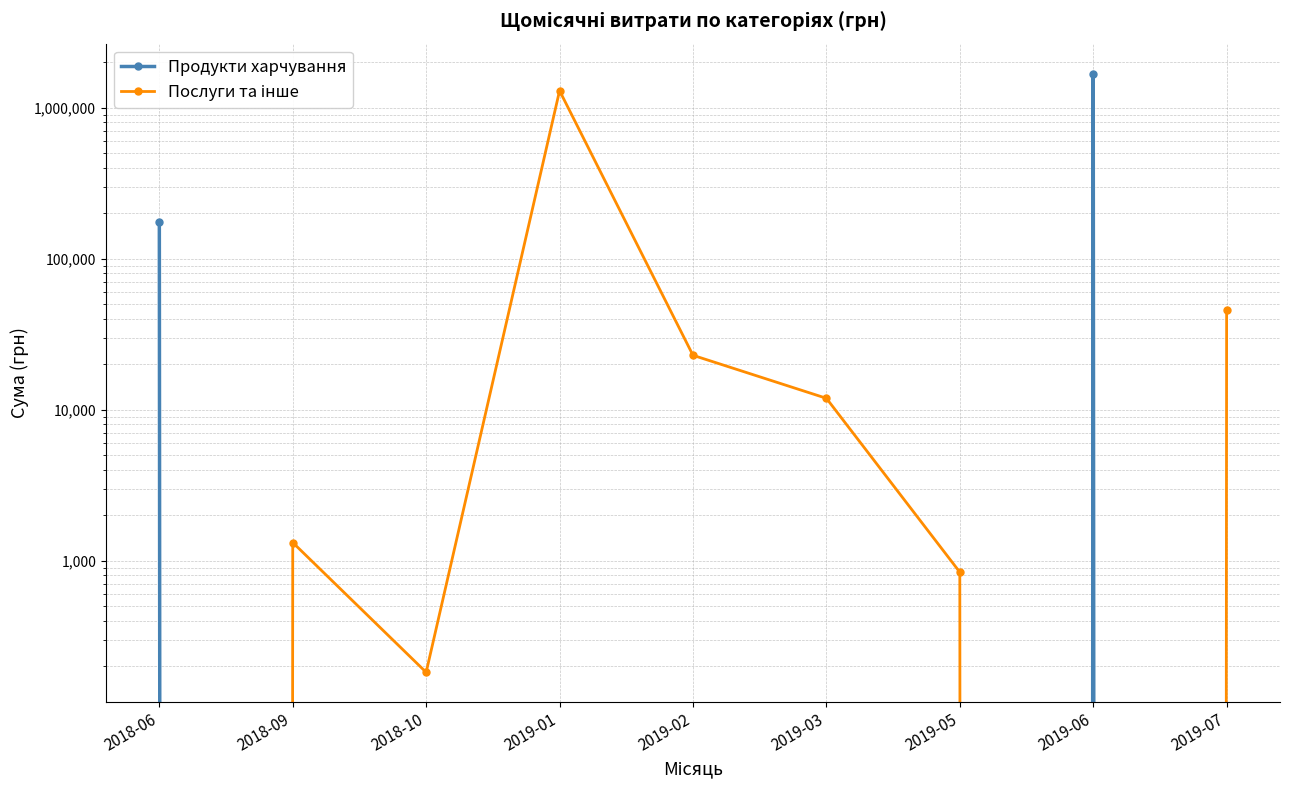

How many data points does each series have?

9